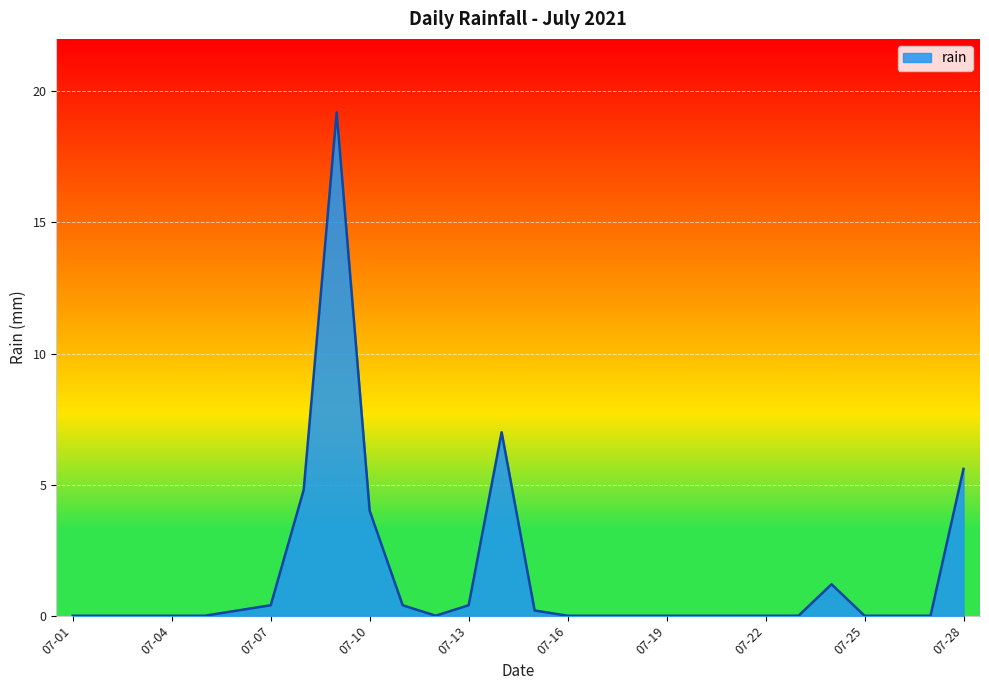

What is the difference between the maximum and minimum values?

19.2